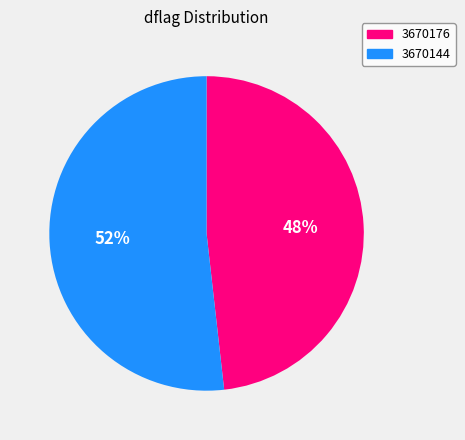

Is it true that 3670176 is 48% of the pie?

True